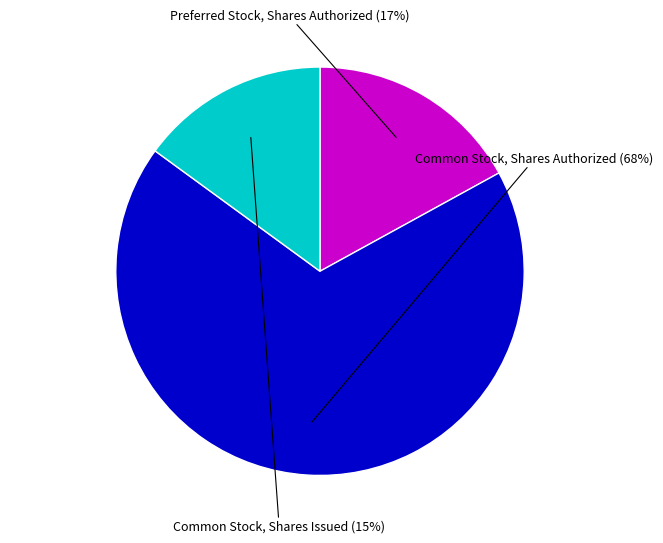

Is there any slice that represents more than half of the pie?

Yes